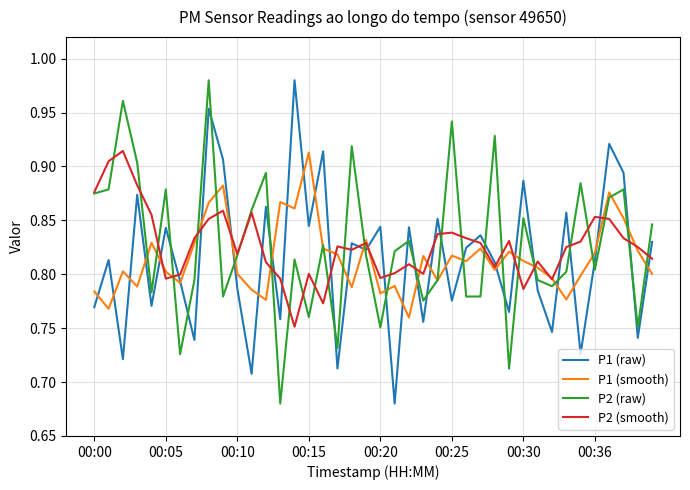

True or false: P2 (smooth) and P1 (raw) cross at least once.

True